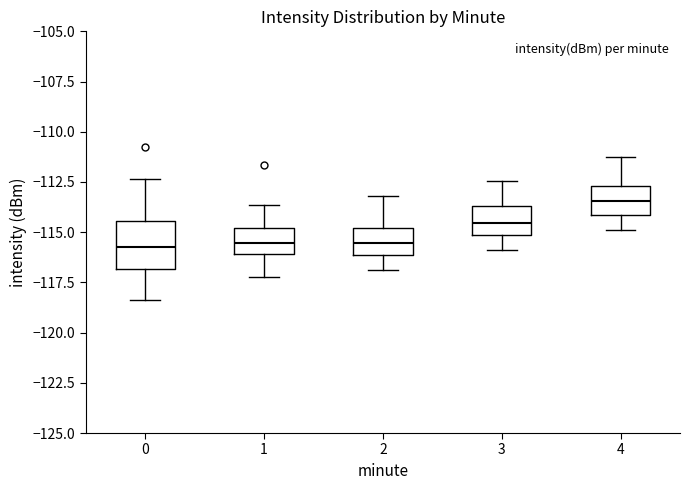

Comparing the boxes themselves (not the whiskers), which one is the tallest?

0